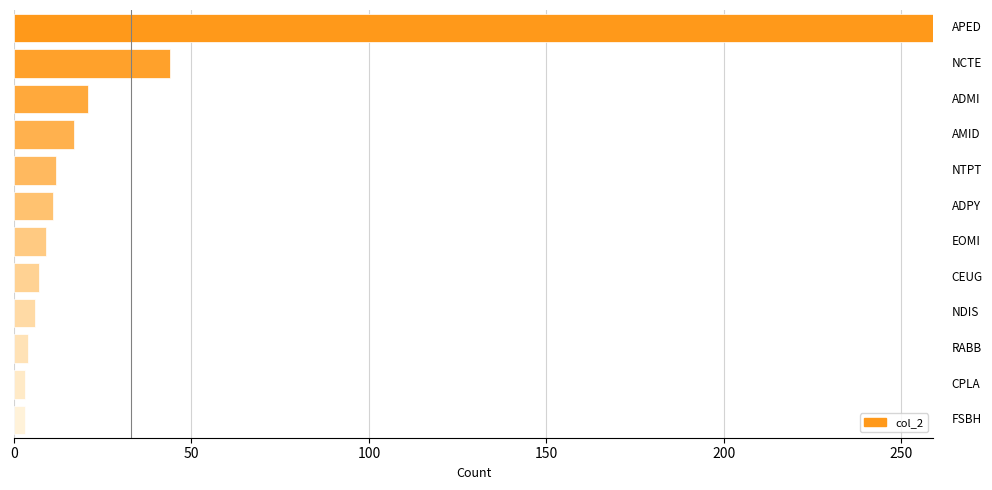

What is the sum of all values?

396